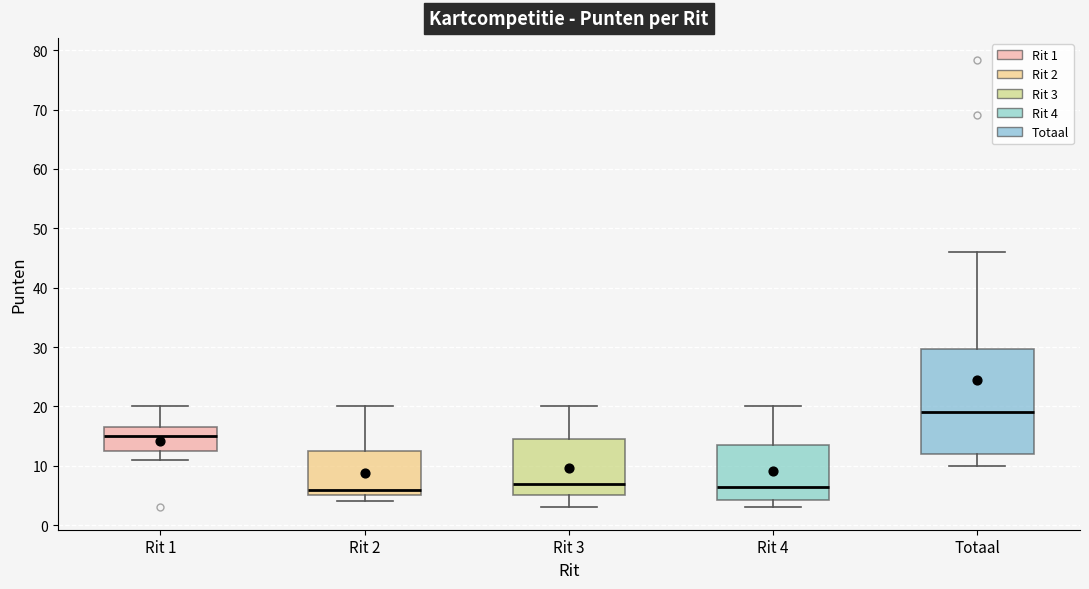

Comparing the boxes themselves (not the whiskers), which one is the tallest?

Totaal